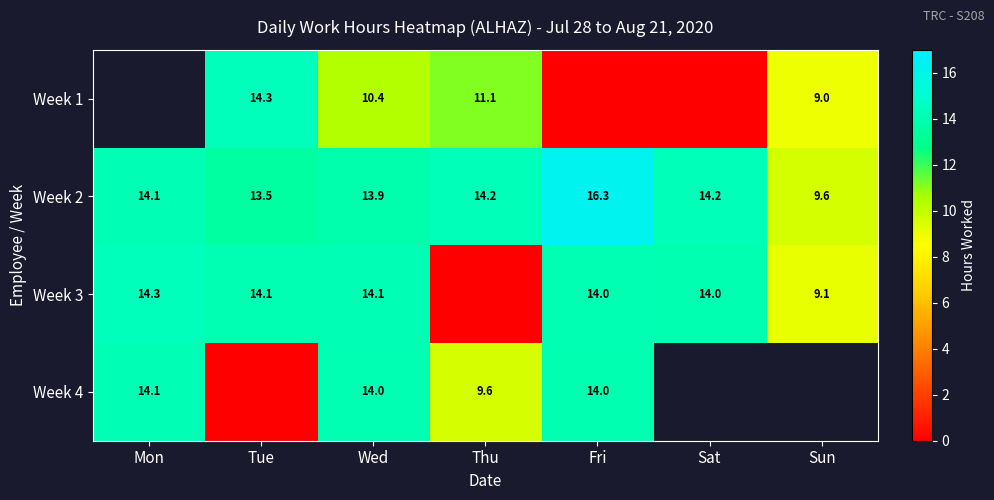

Count the number of data series in this chart.

4